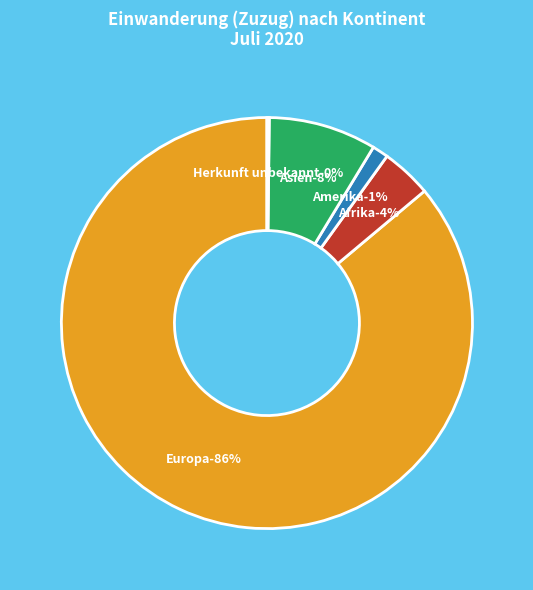

Approximately how many times larger is the value at Europa compared to Asien?

10.1